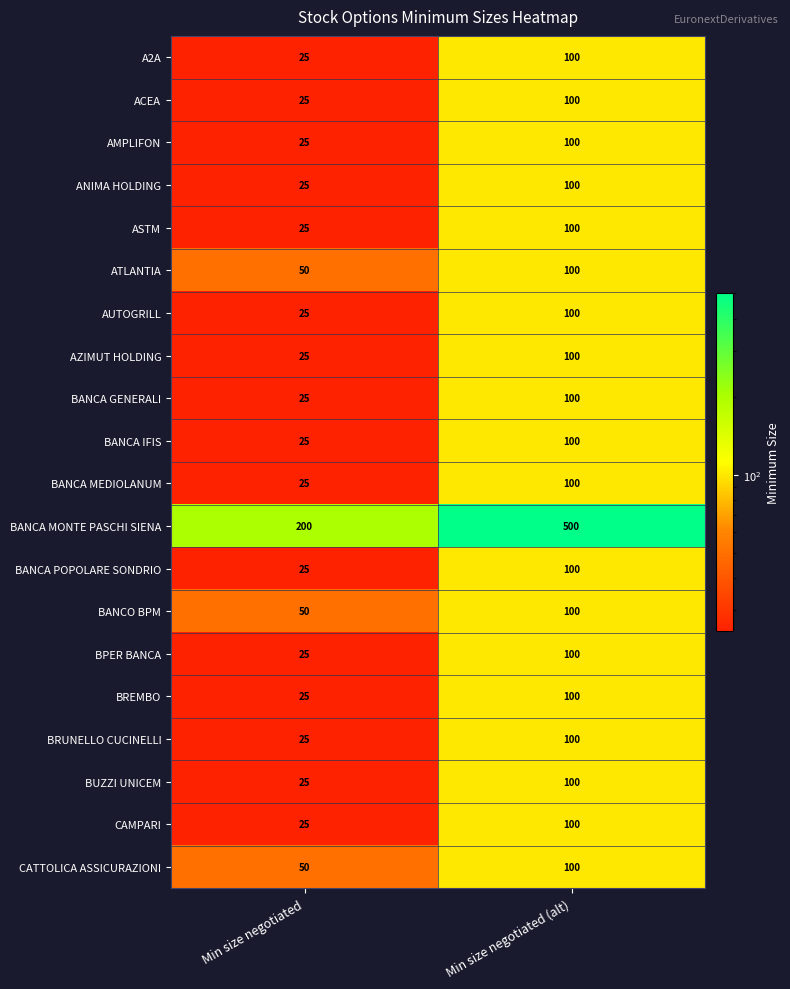

The value of BUZZI UNICEM at Min size negotiated (alt) is 38. True or false?

False